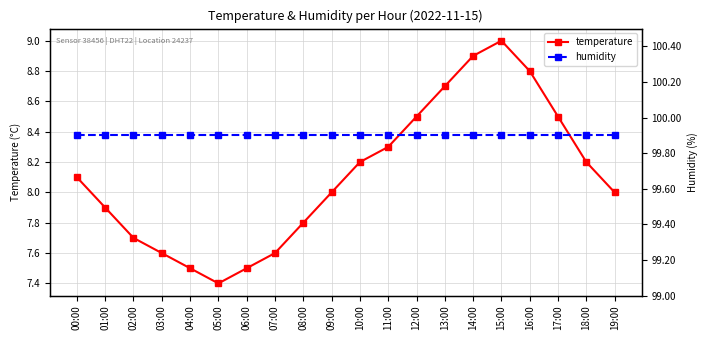

What is the label of the 11th point from the left?

10:00